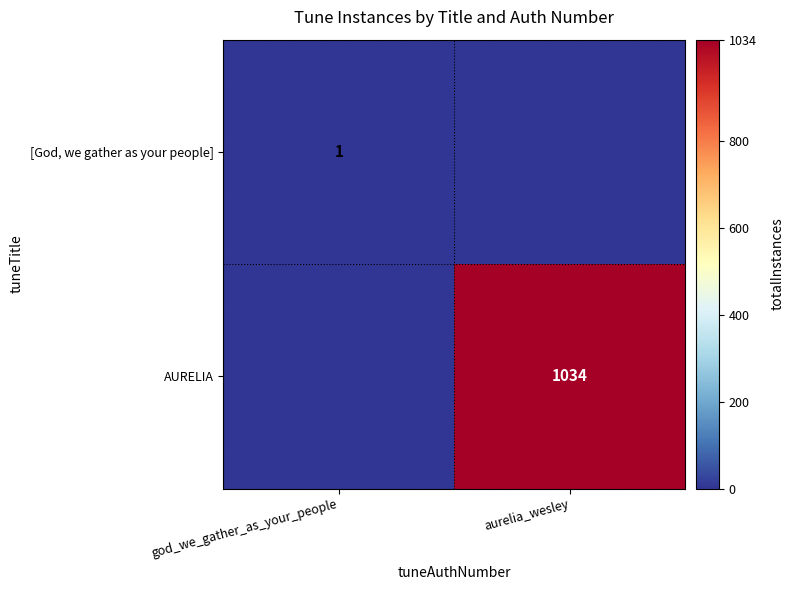

Which category has the highest value across all series?

aurelia_wesley